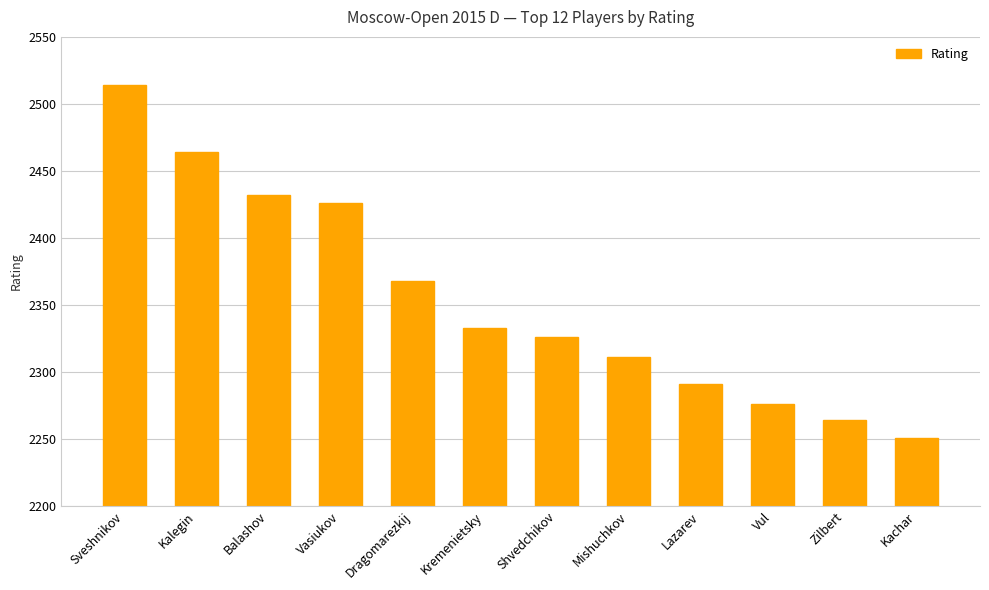

List the labels in order of value, smallest first.

Kachar, Zilbert, Vul, Lazarev, Mishuchkov, Shvedchikov, Kremenietsky, Dragomarezkij, Vasiukov, Balashov, Kalegin, Sveshnikov